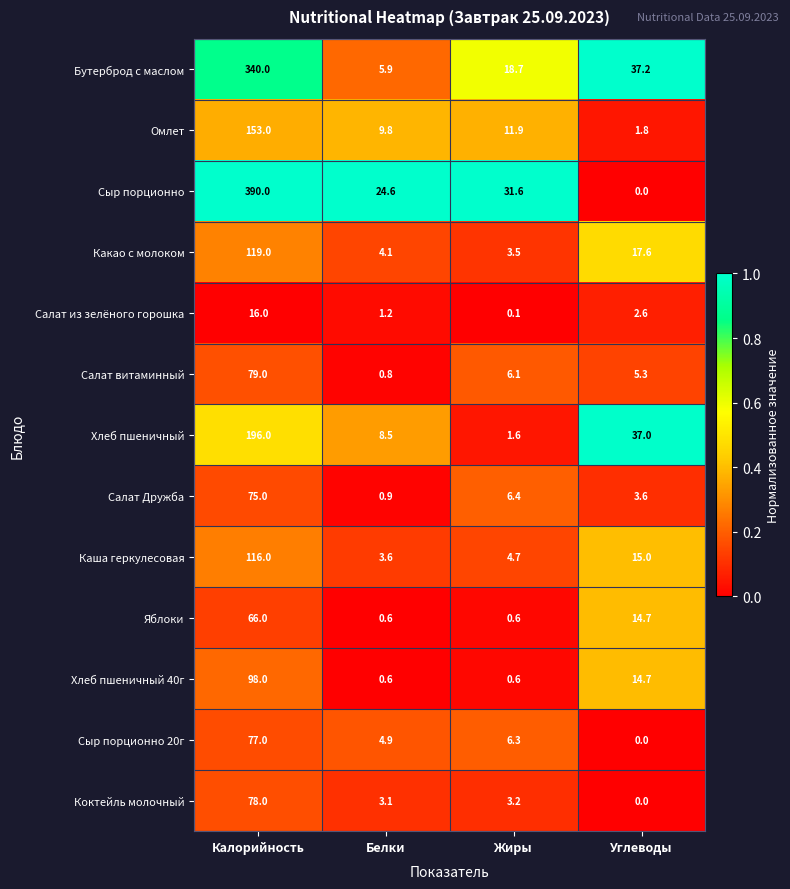

List the labels in order of Салат витаминный value, smallest first.

Белки, Углеводы, Жиры, Калорийность